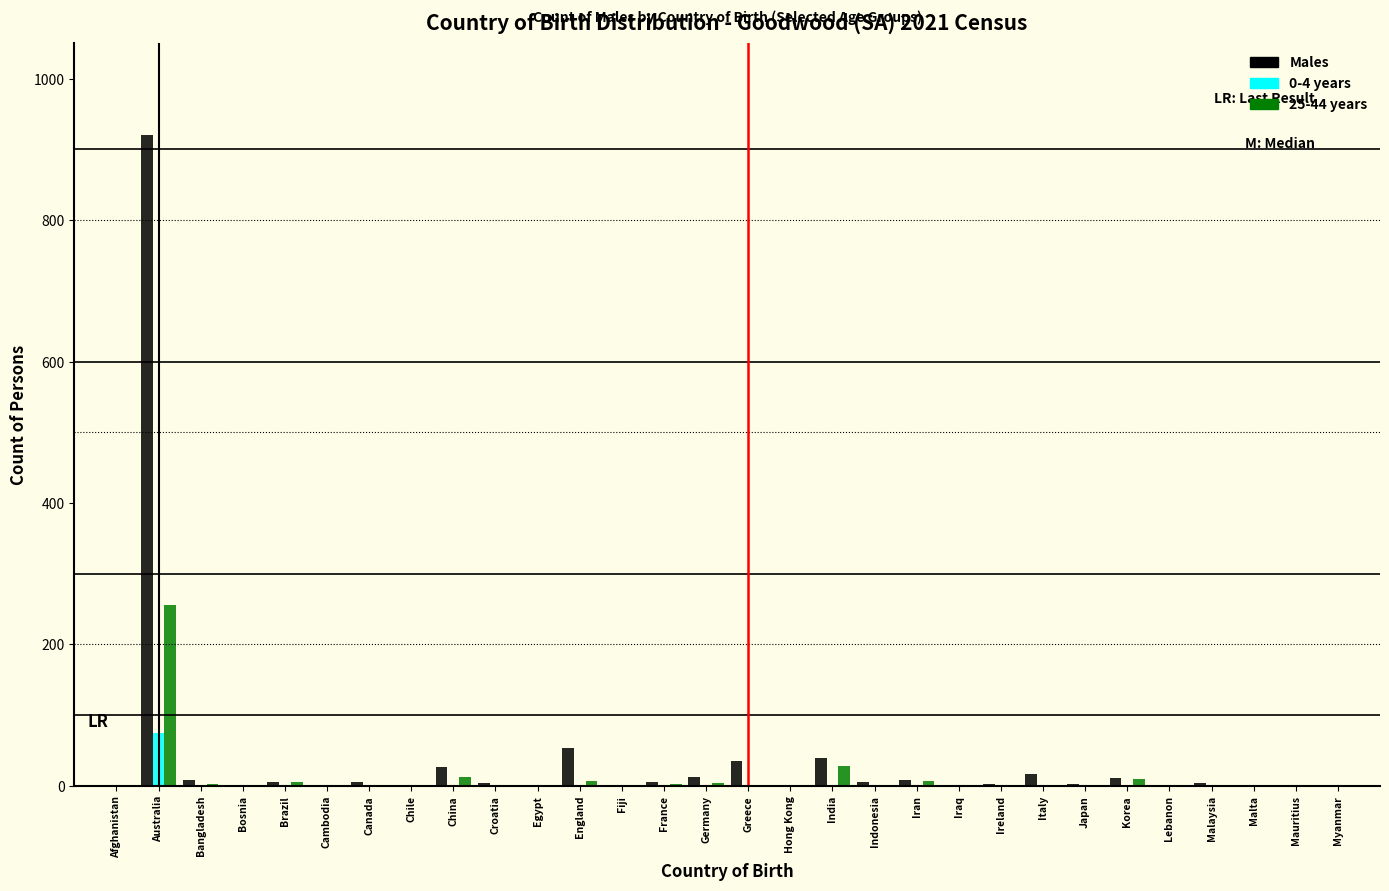

The value of 0-4 years at Lebanon is 0. True or false?

True